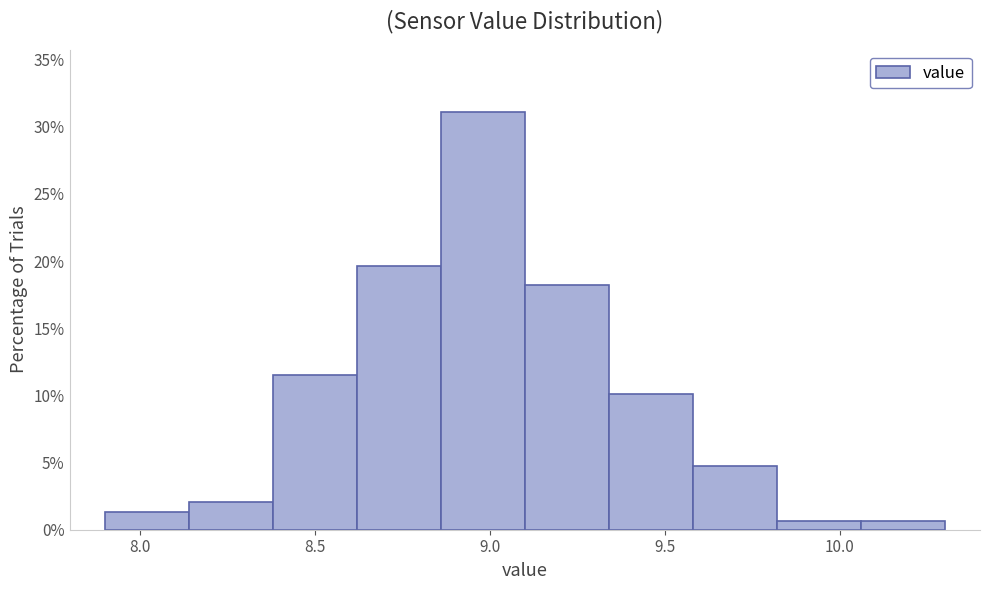

How tall is the bar that spans 9.58 to 9.82 on the x-axis? Neither the bar edges nor the heights are printed on the chart, so give them approximately, as read against the axes.

4.5